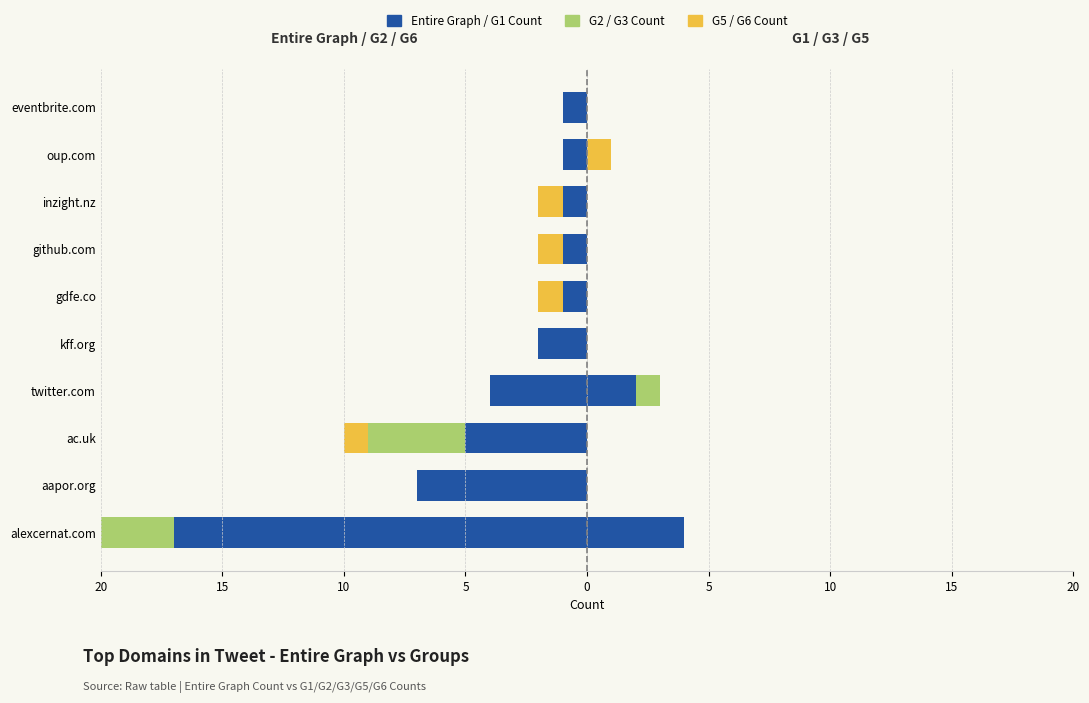

Which series has the widest spread of values?

Entire Graph Count